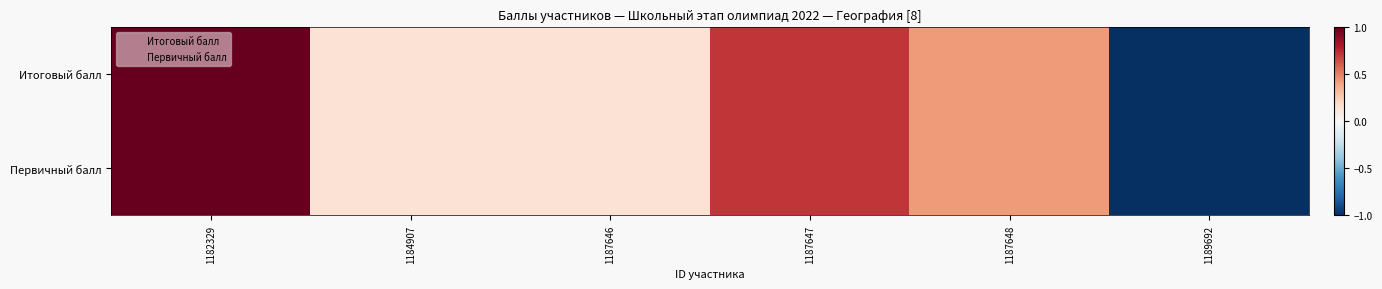

Which category has the lowest value across all series?

1189692